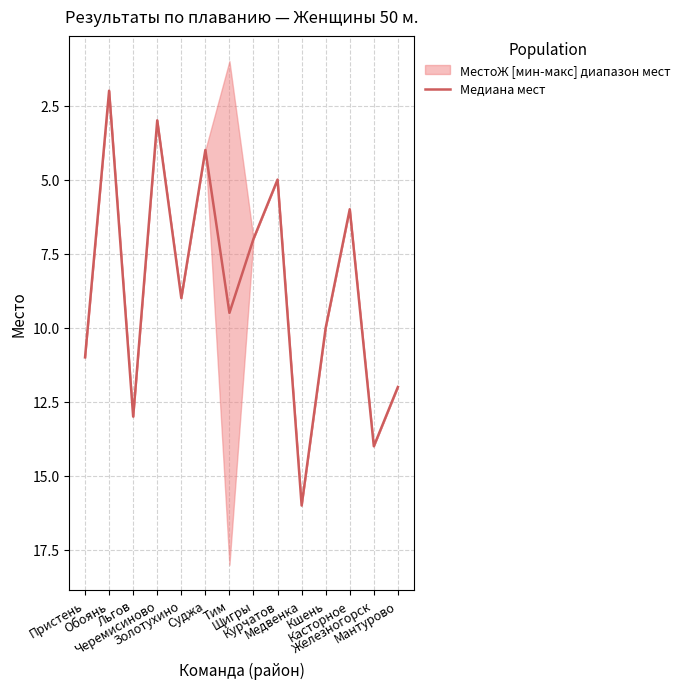

How many points are higher than both their immediate neighbors (excluding endpoints)?

5